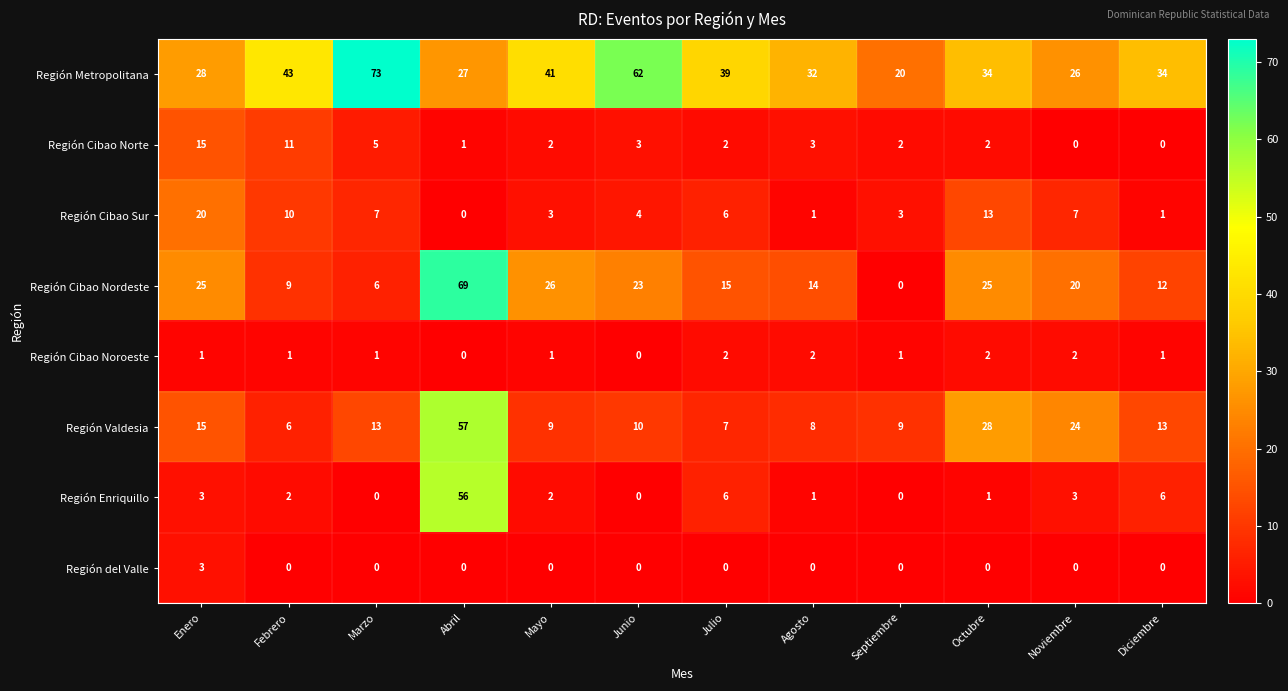

Count the Región del Valle values in the range 0 to 1.

11